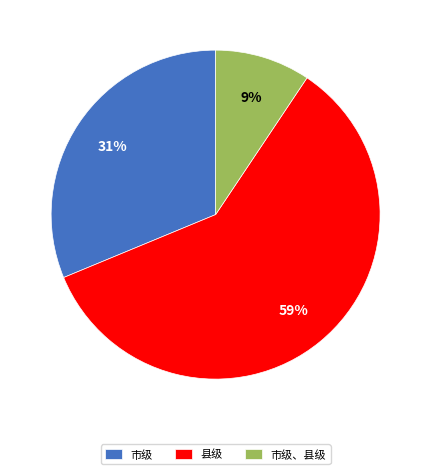

True or false: 市级、县级 accounts for 9% of the total.

True